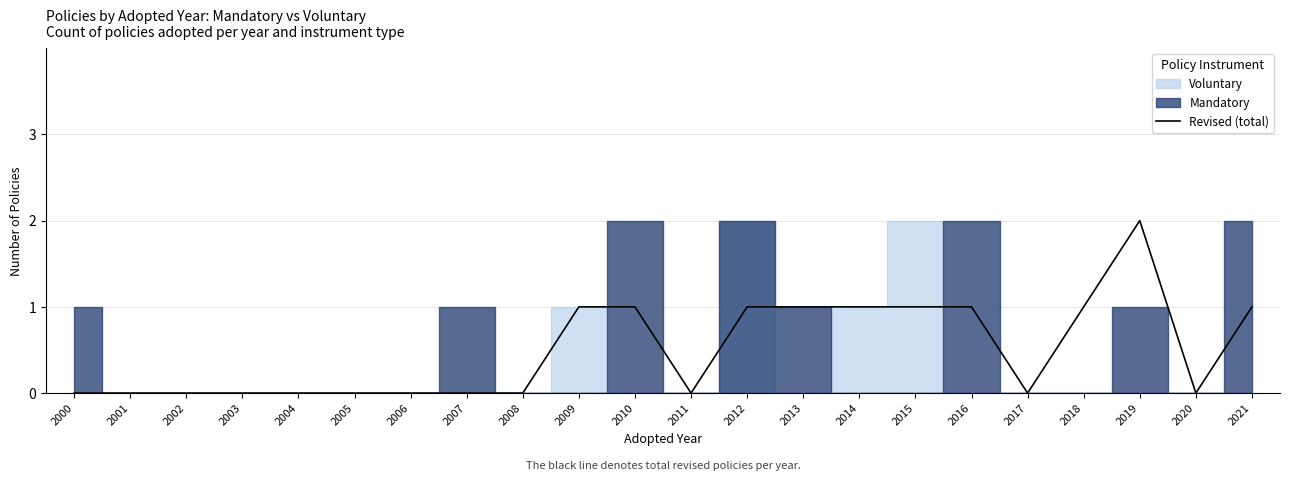

Does the chart display data point markers on the line(s)?

No